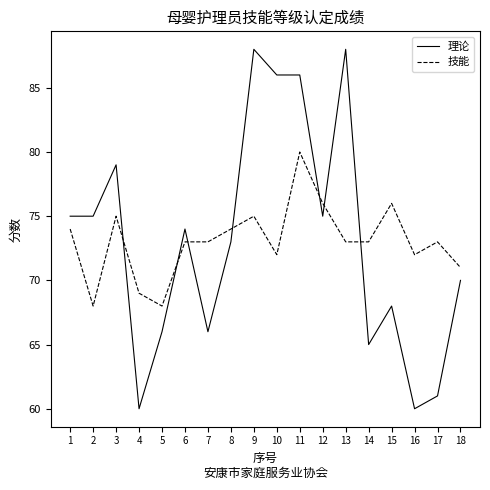

Which series has the widest spread of values?

理论